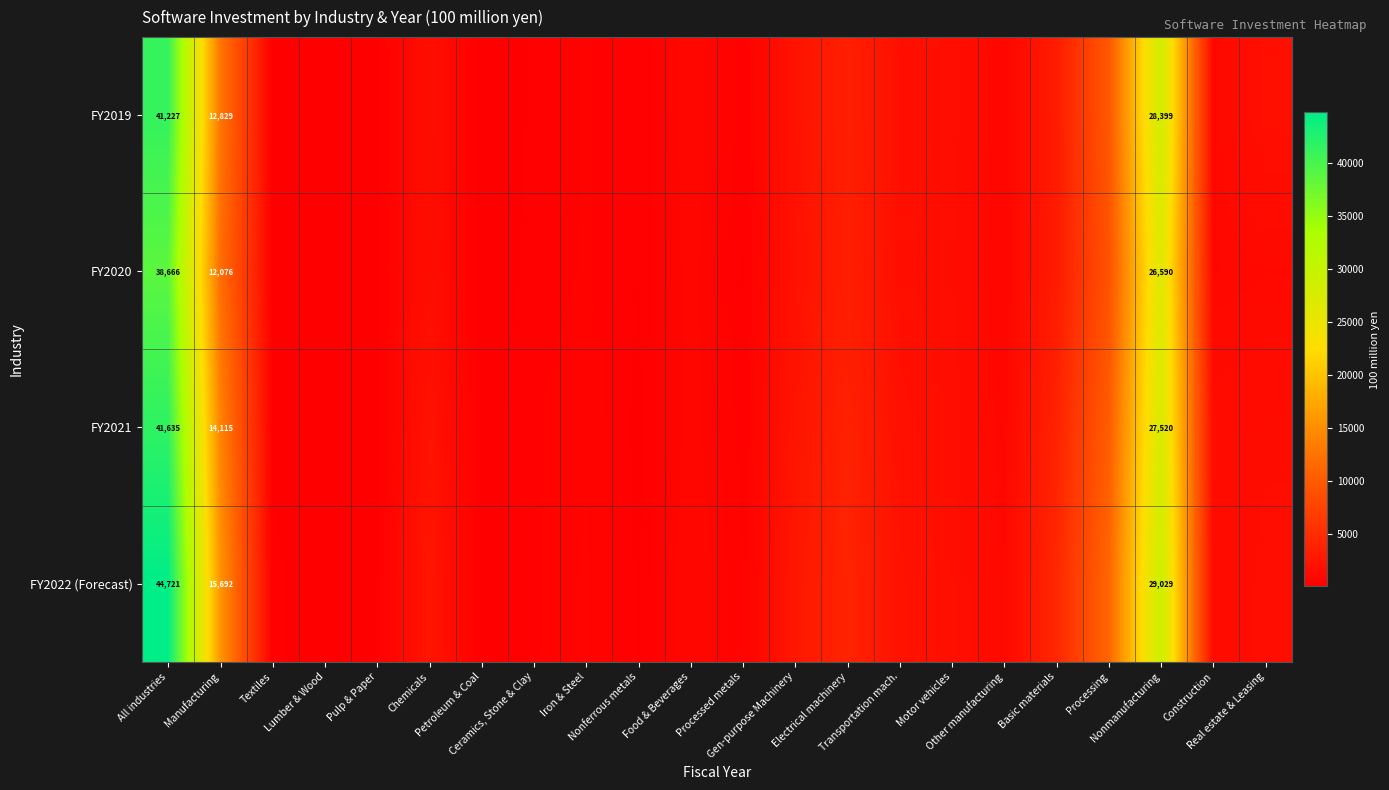

Is the value of FY2021 at Nonmanufacturing greater than the value of FY2022 (Forecast) at Lumber & Wood?

Yes